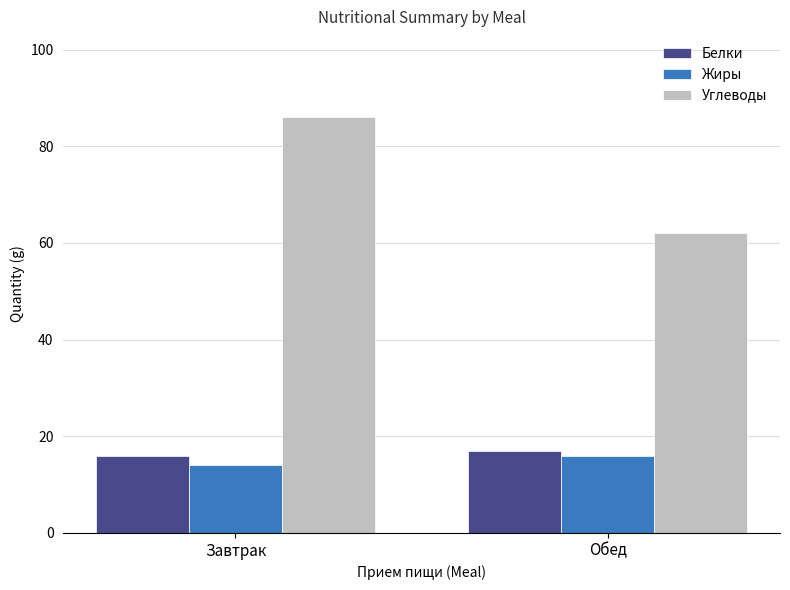

What is the difference between the Углеводы values at Обед and Завтрак?

24